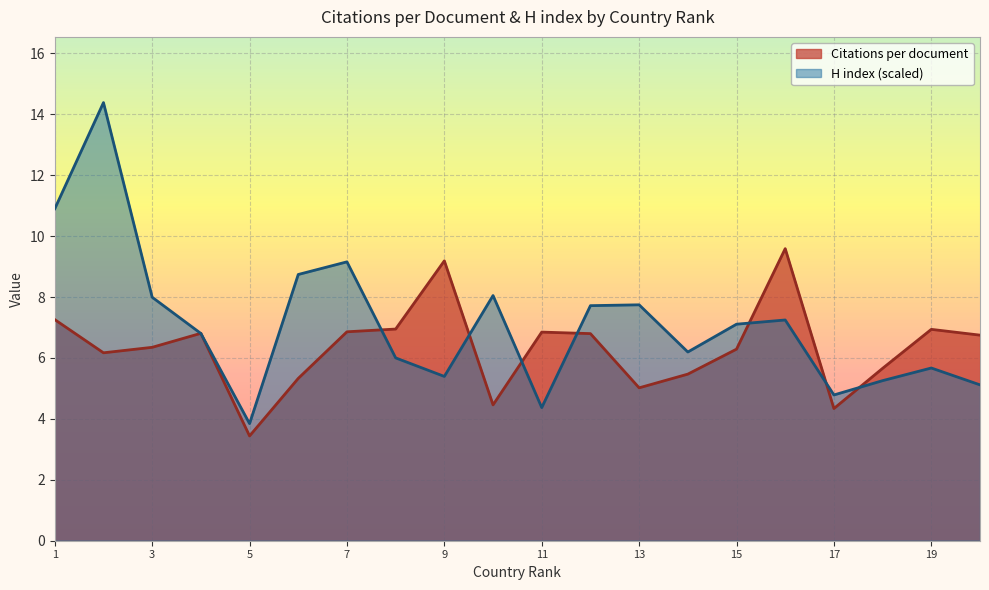

Is the value of H index at South Korea greater than the value of Citations per document at Italy?

Yes